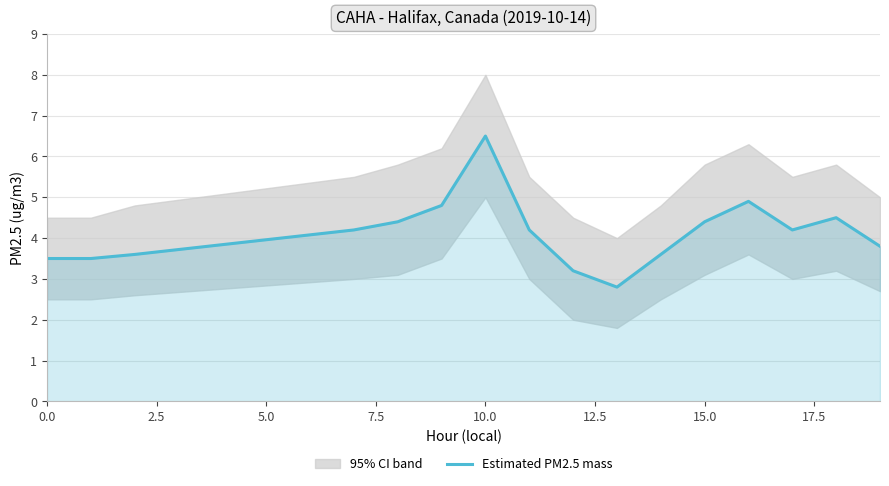

The Estimated PM2.5 mass series shows 1.3 at 0.0. True or false?

False